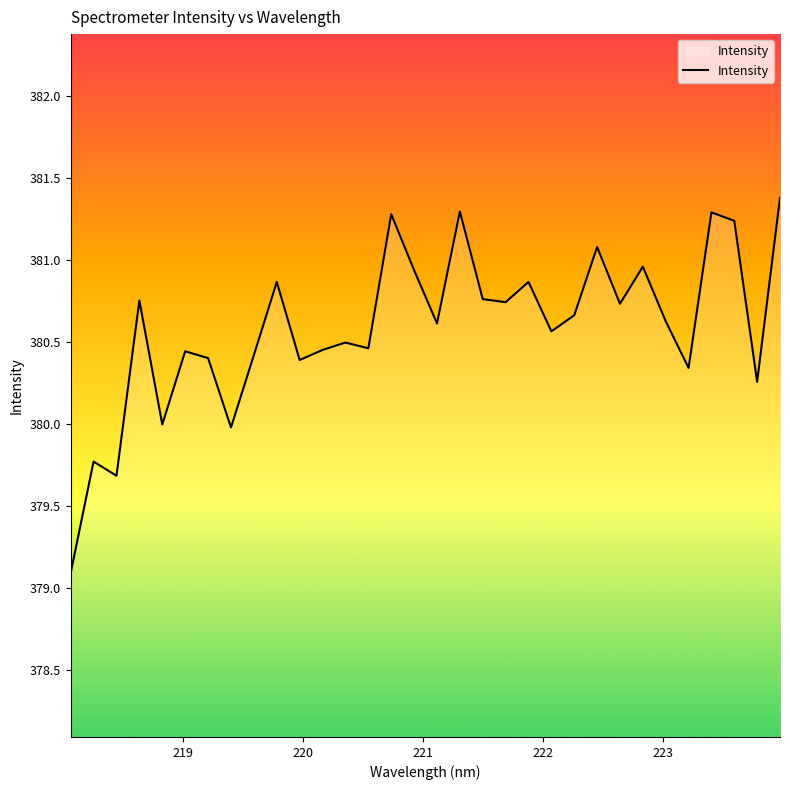

How many interior local peaks (higher than both neighbors) does the data have?

11